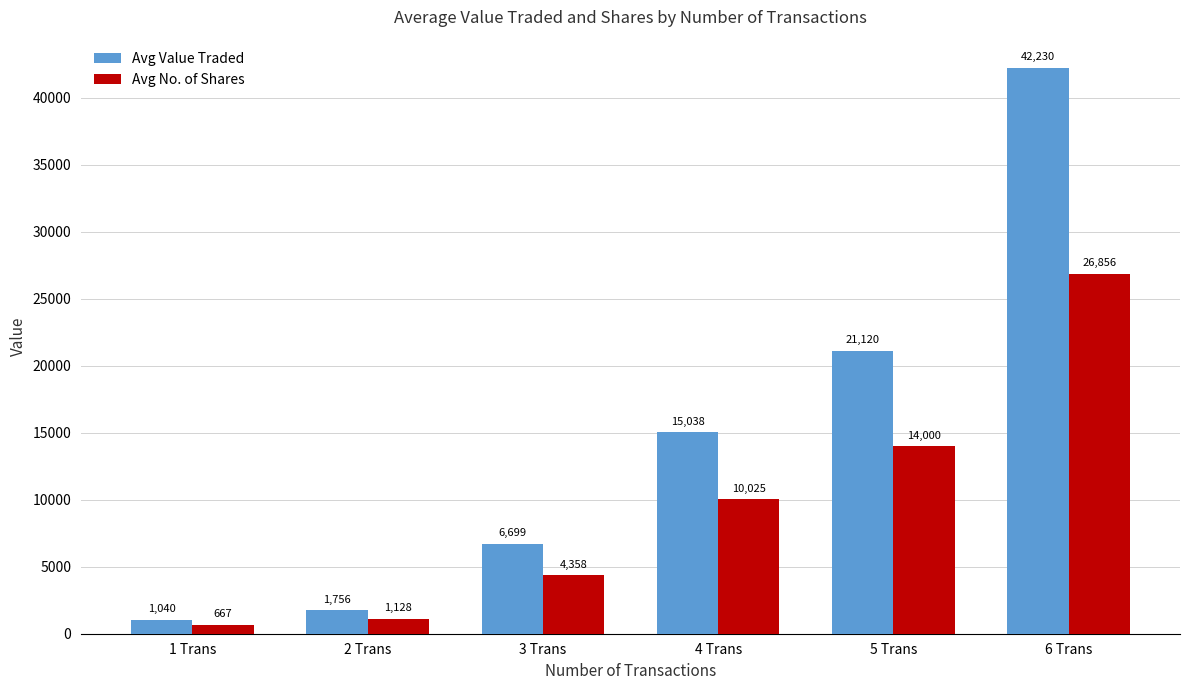

Which series has the largest range (max minus min)?

Avg Value Traded